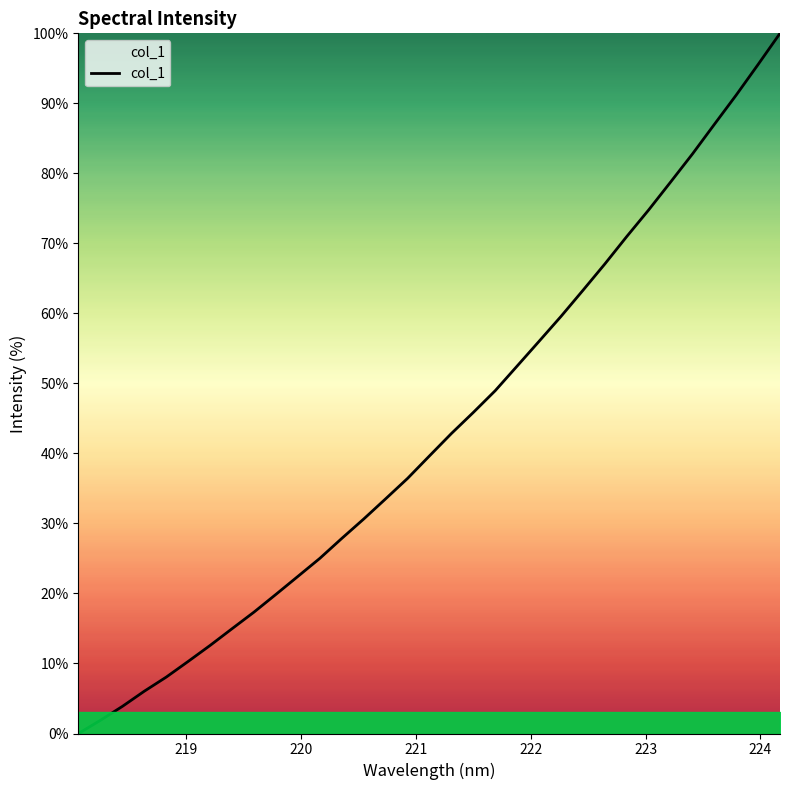

What is the average value?

43.3